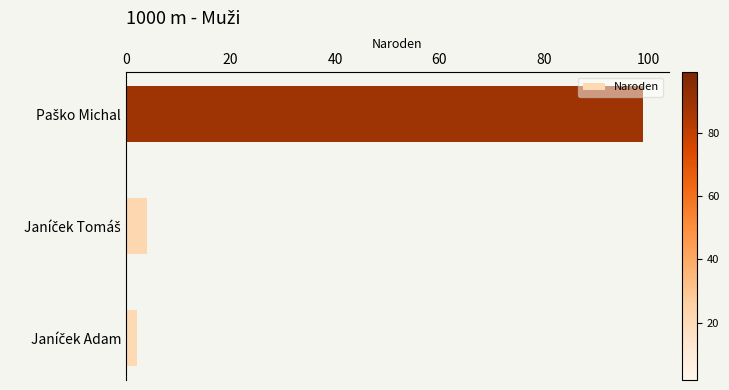

What is the sum of all values?

105